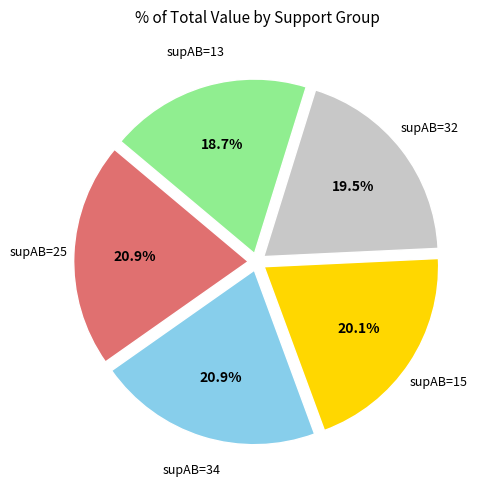

Combined, do supAB=15 and supAB=13 account for over 50%?

No